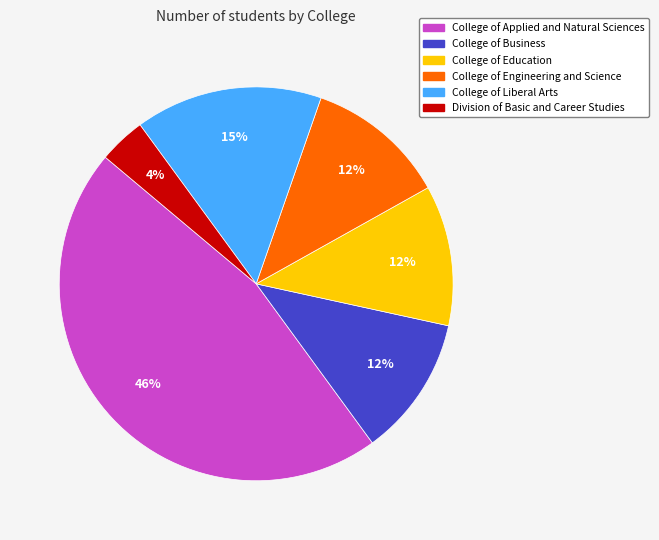

To the nearest percent, what is the average slice percentage?

17%